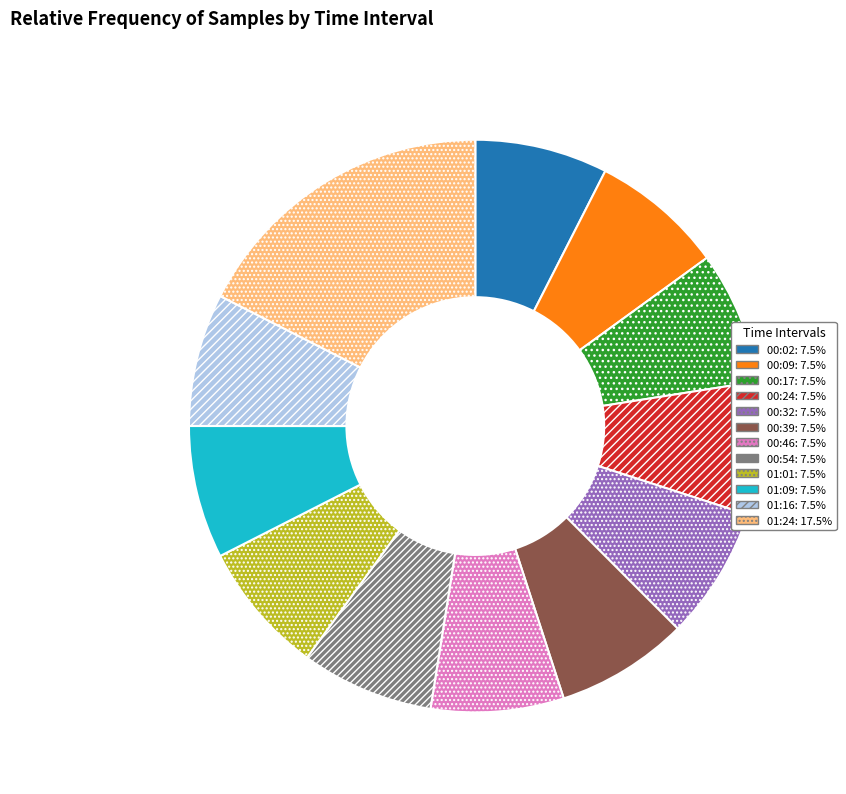

Does any single category account for the majority?

No